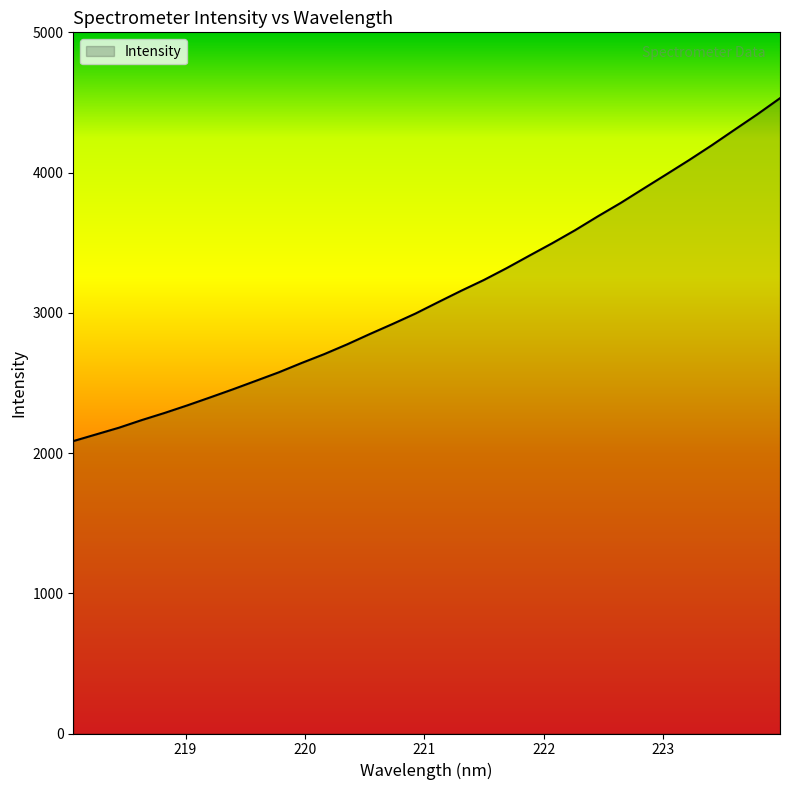

Where is the data nearest to the value 3307?

221.6902